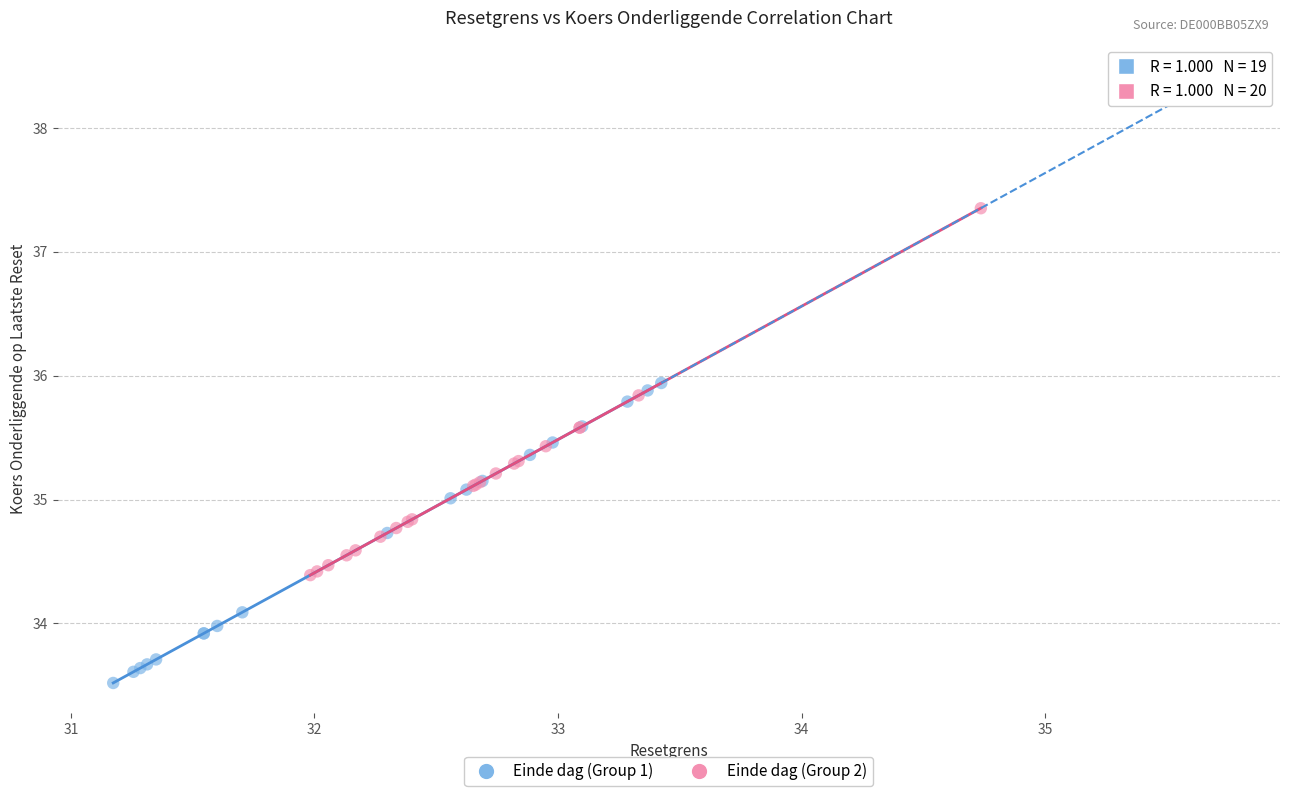

Which series has the largest Y range (max minus min)?

Einde dag (Group 2)